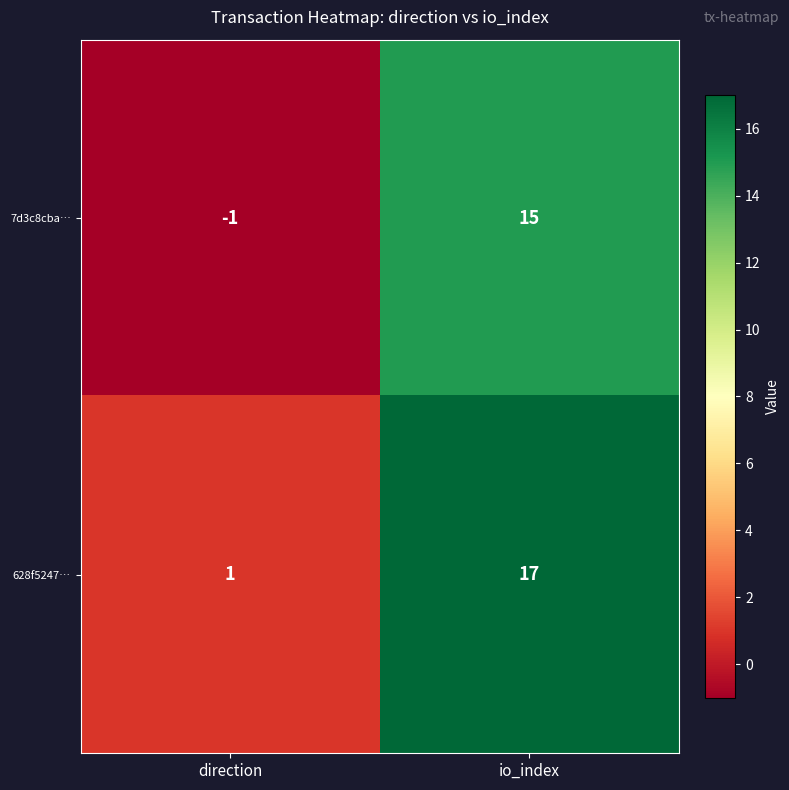

At direction, list the series in order from largest to smallest.

628f5247…, 7d3c8cba…